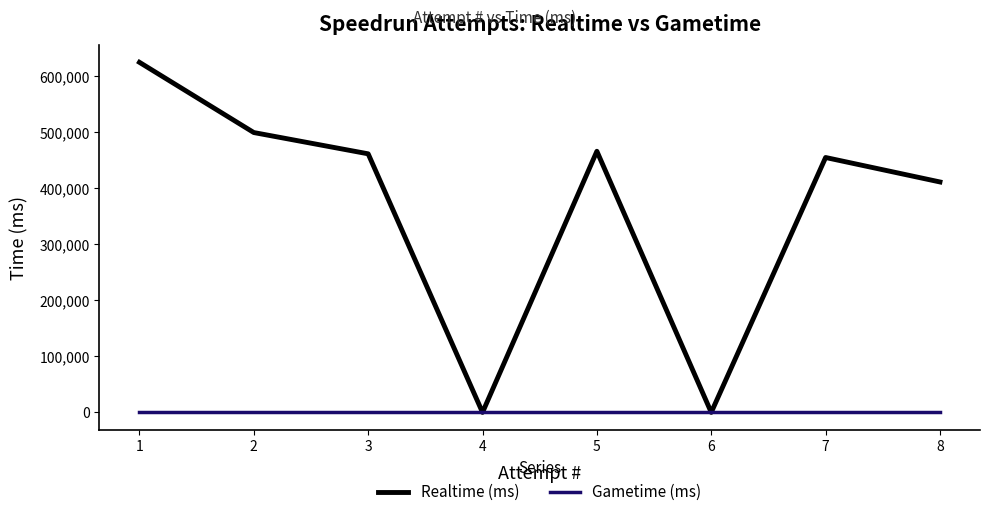

Which series has the largest range (max minus min)?

Realtime (ms)